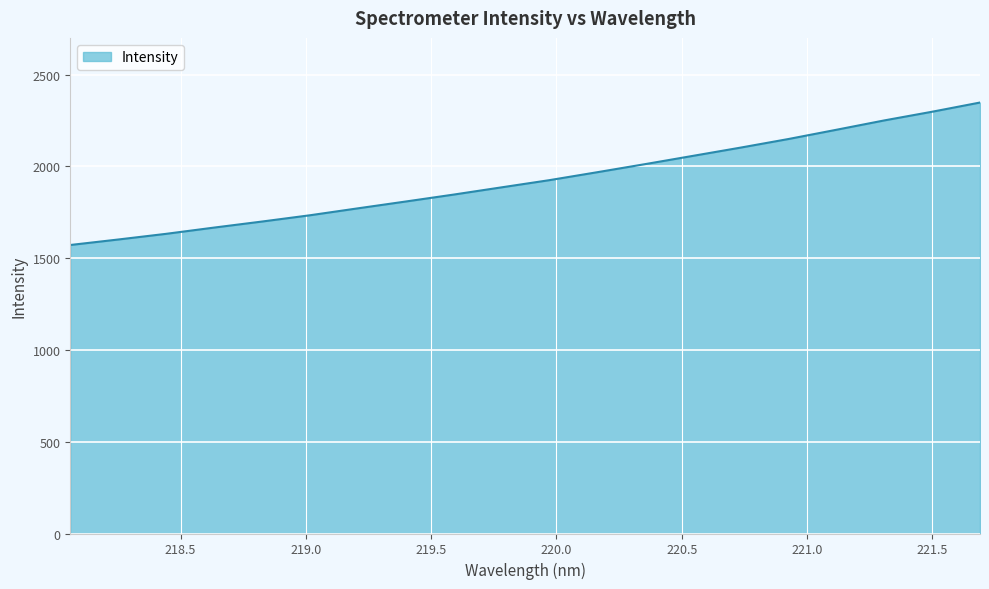

What is the smallest value displayed?

1572.2